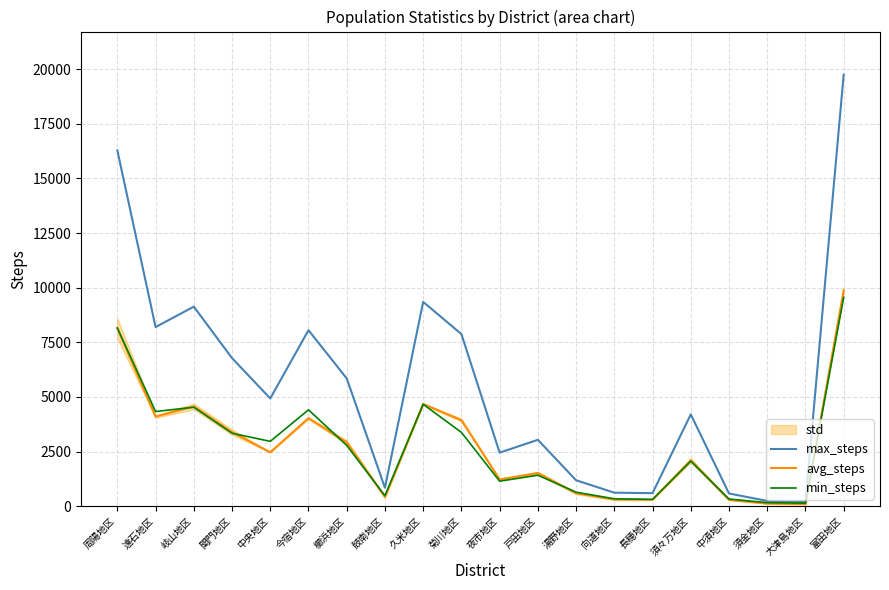

Where is min_steps nearest to the value 4846?

久米地区